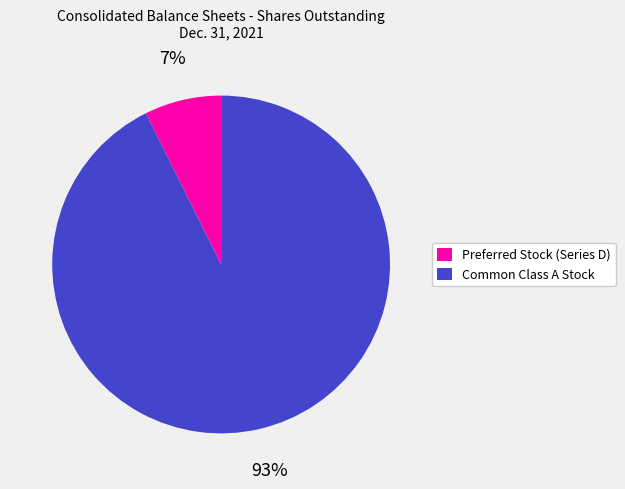

Which slice is the smallest?

Preferred Stock (Series D)